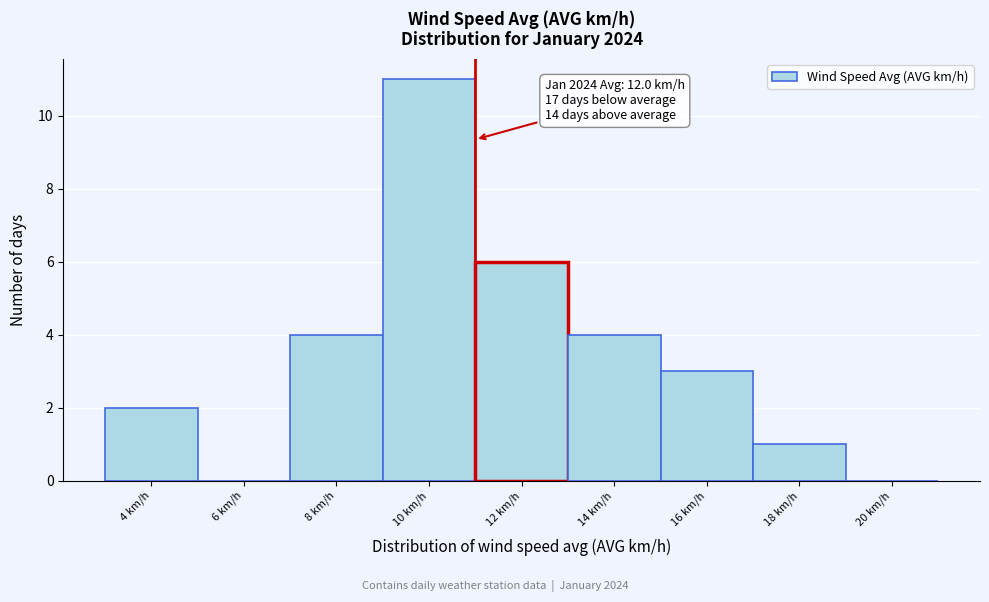

Reading right to left, transcribe all the data shown in this chart.

20 km/h=0	18 km/h=1	16 km/h=3	14 km/h=4	12 km/h=6	10 km/h=11	8 km/h=4	6 km/h=0	4 km/h=2